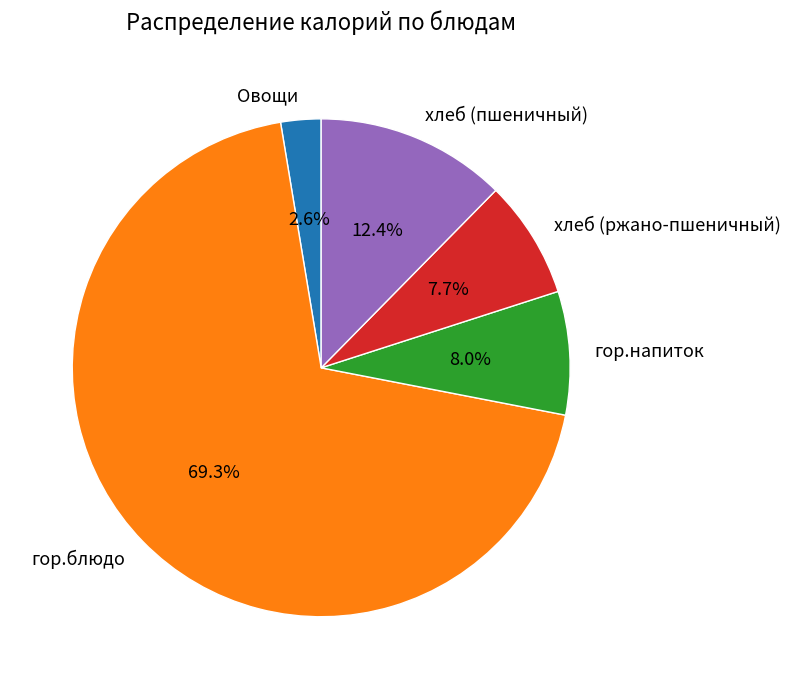

What percentage is NOT represented by гор.блюдо?

30.7%